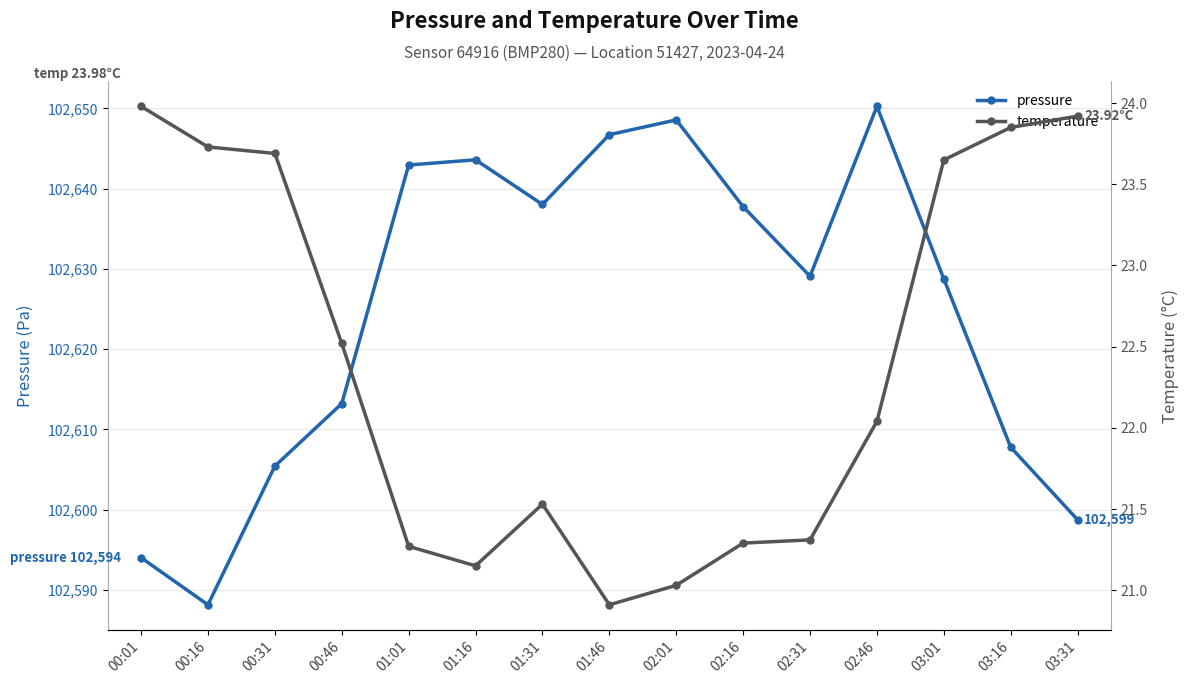

What is the average value of the temperature series?

22.4